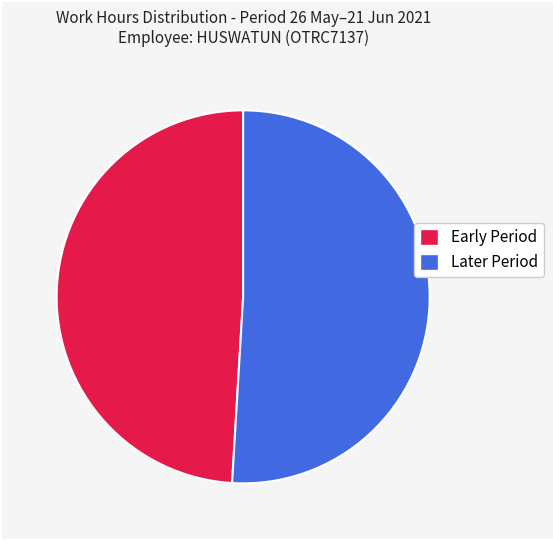

Does any single category account for the majority?

Yes